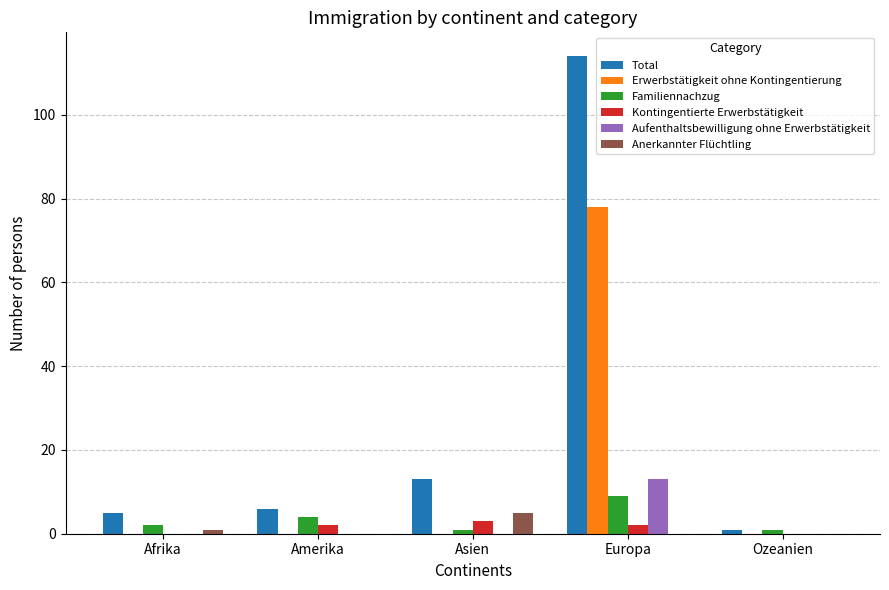

Between Amerika and Europa, which series saw the biggest shift?

Total